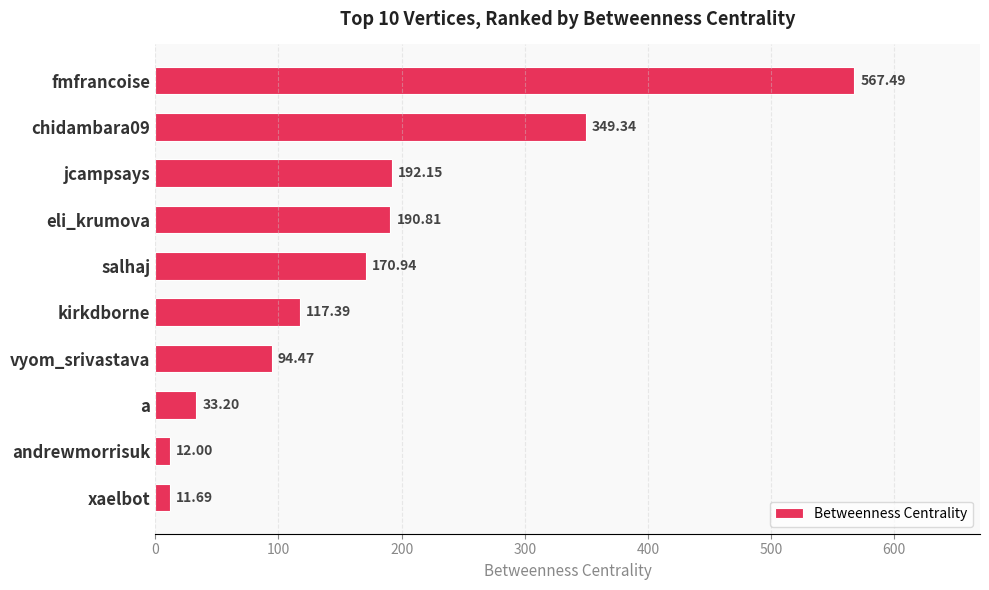

What is the label of the 5th bar from the top?

salhaj